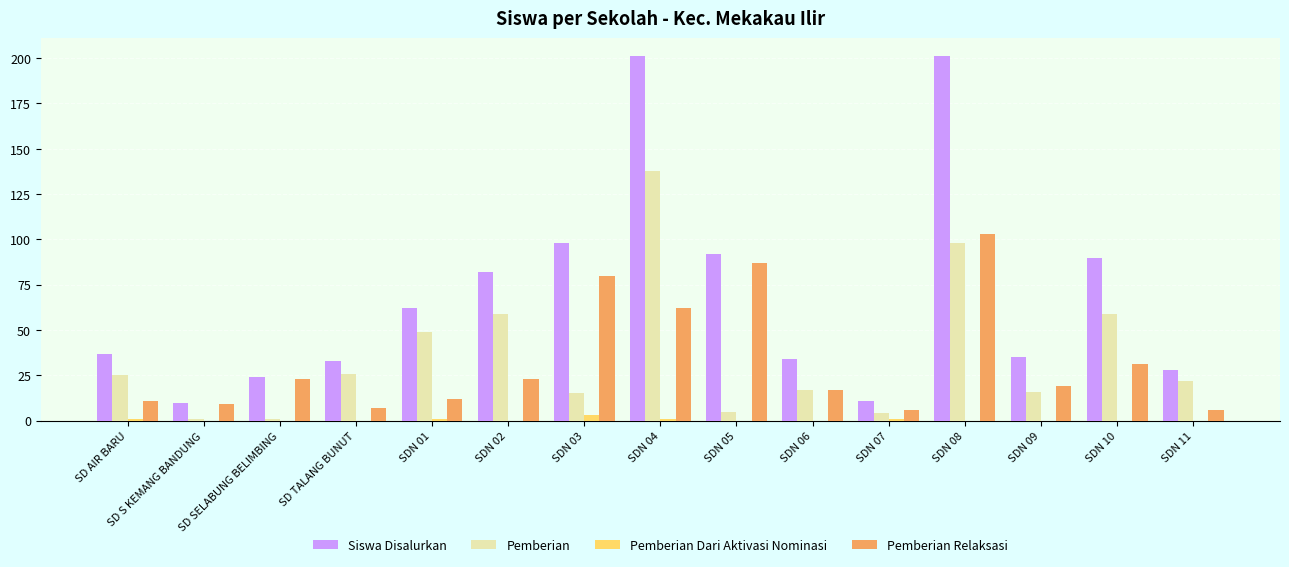

Is the value of Pemberian at SD AIR BARU greater than the value of Pemberian Relaksasi at SDN 11?

Yes